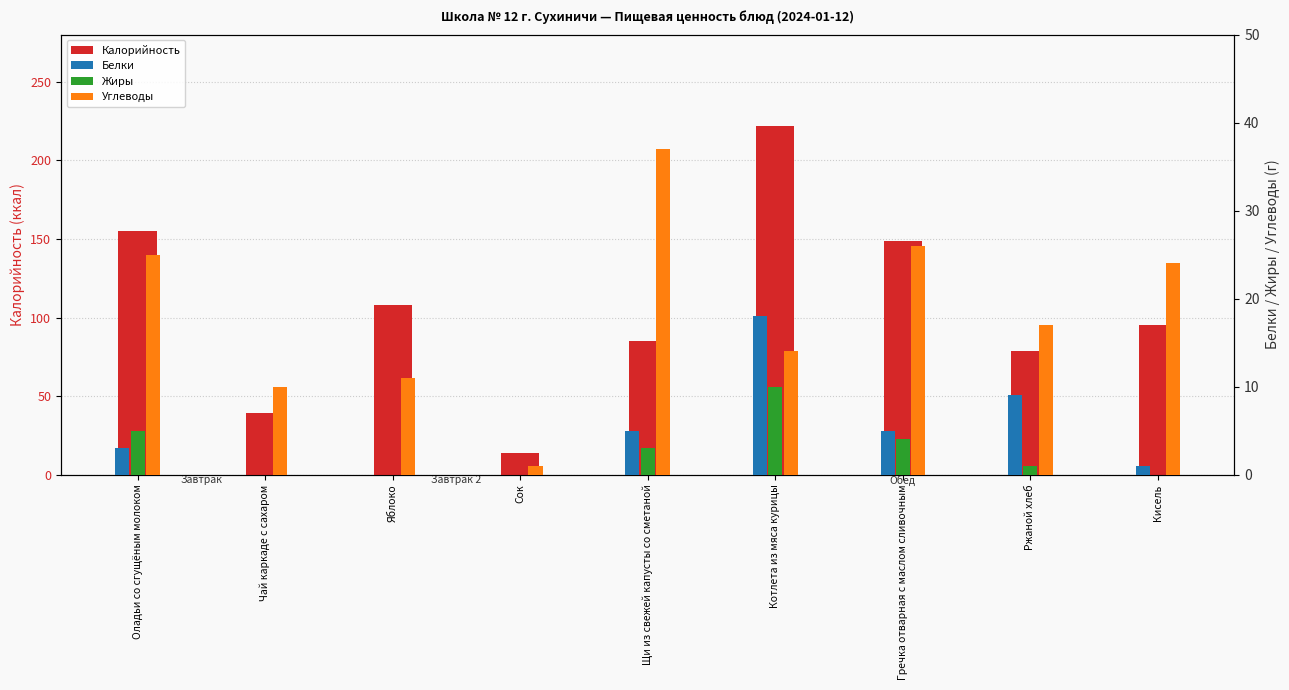

Does the chart contain any negative values?

No